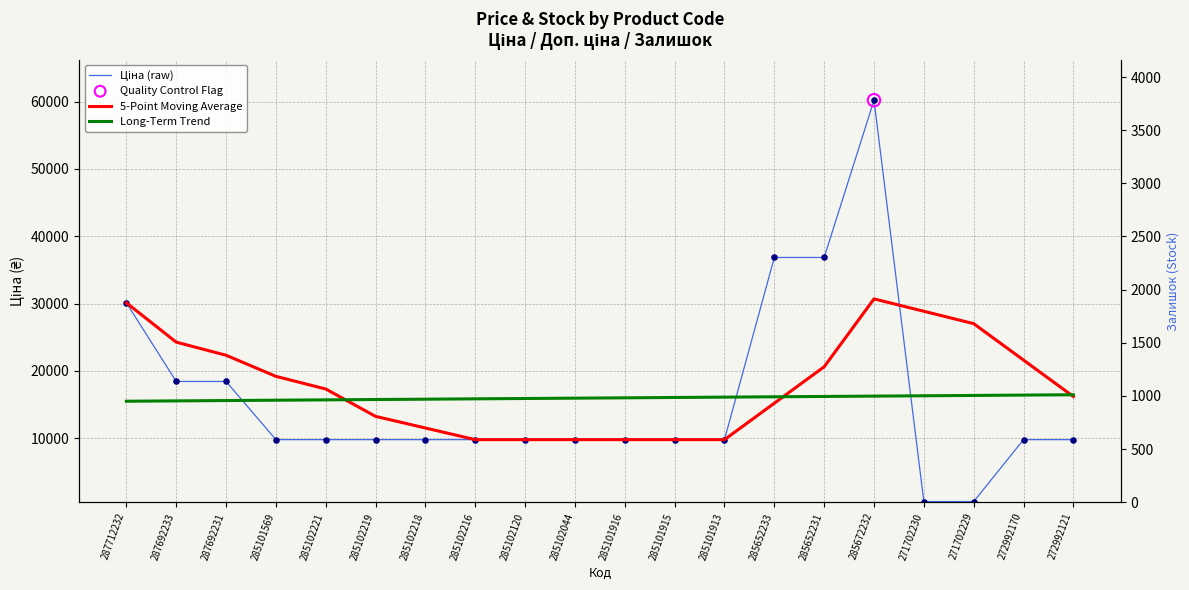

Is the value of 5-Point Moving Average at 285652231 greater than the value of Ціна (raw) at 285102044?

Yes